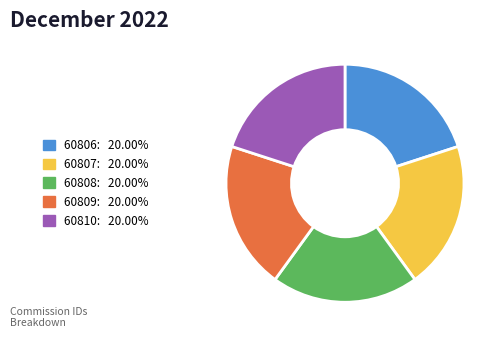

Is there any slice that represents more than half of the pie?

No